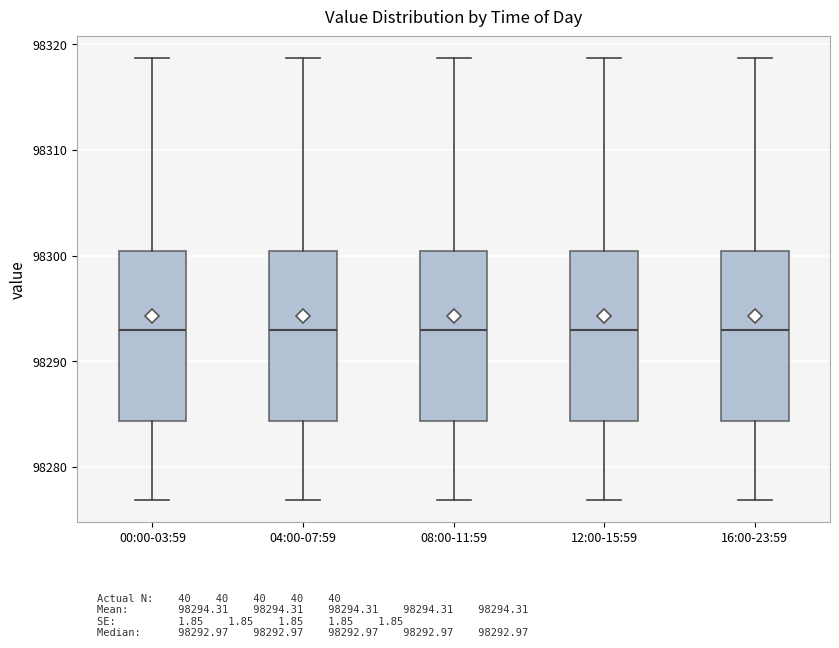

Where is the upper edge of the box for 16:00-23:59 on the y-axis? The values are not printed on the chart, so give them approximately, as read against the axis.

98300